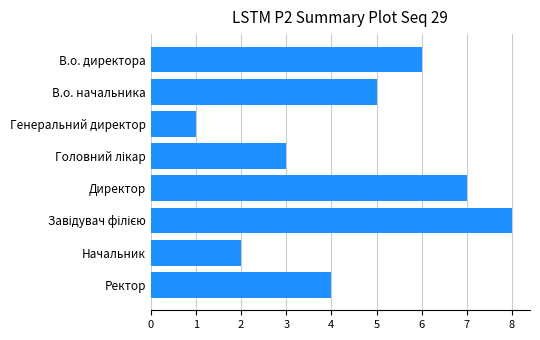

What is the sum of all values?

36